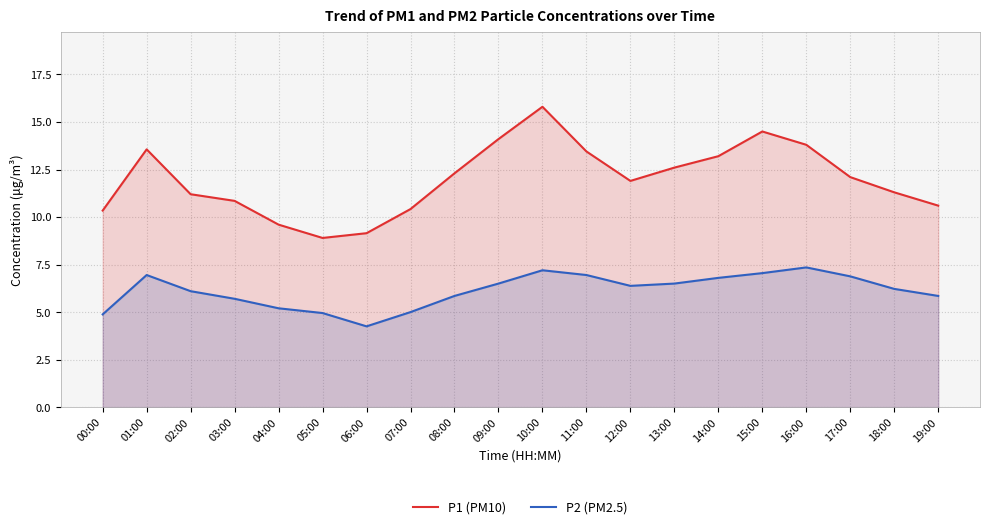

At which label is P1 (PM10) closest to 12?

12:00